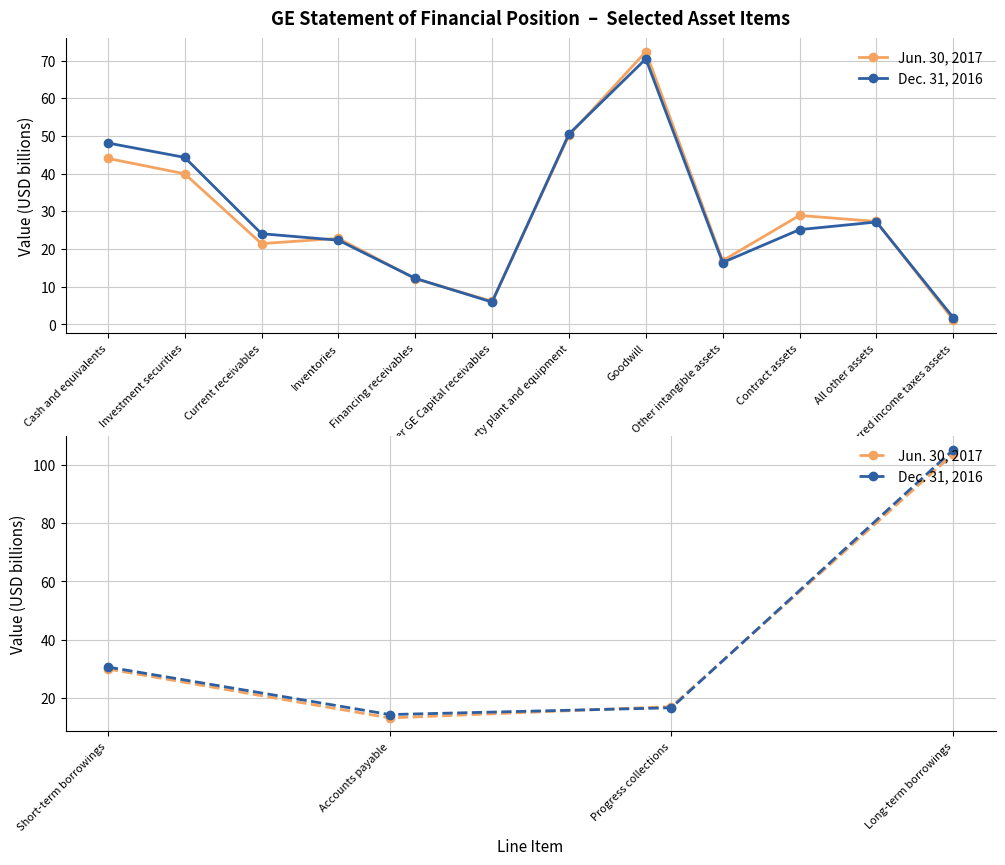

Is this an area chart (filled region under the line)?

No